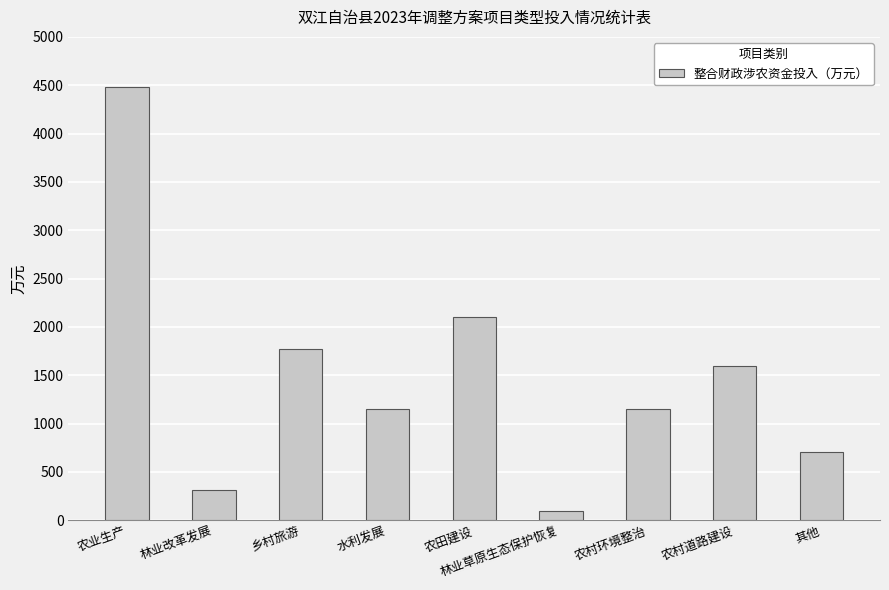

Which category has the highest value across all series?

农业生产